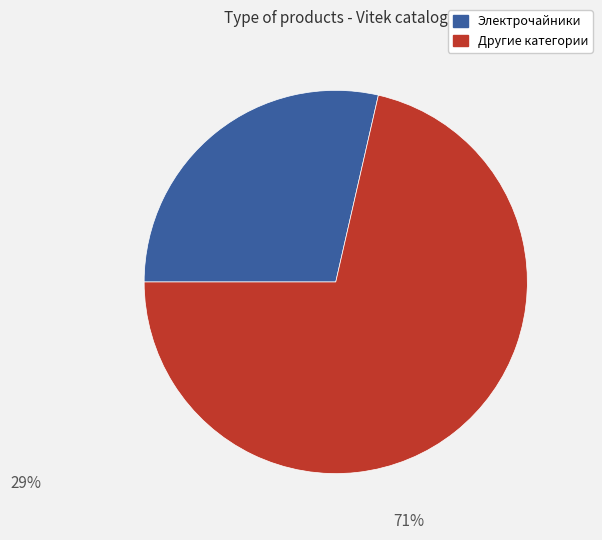

Is there any slice that represents more than half of the pie?

Yes